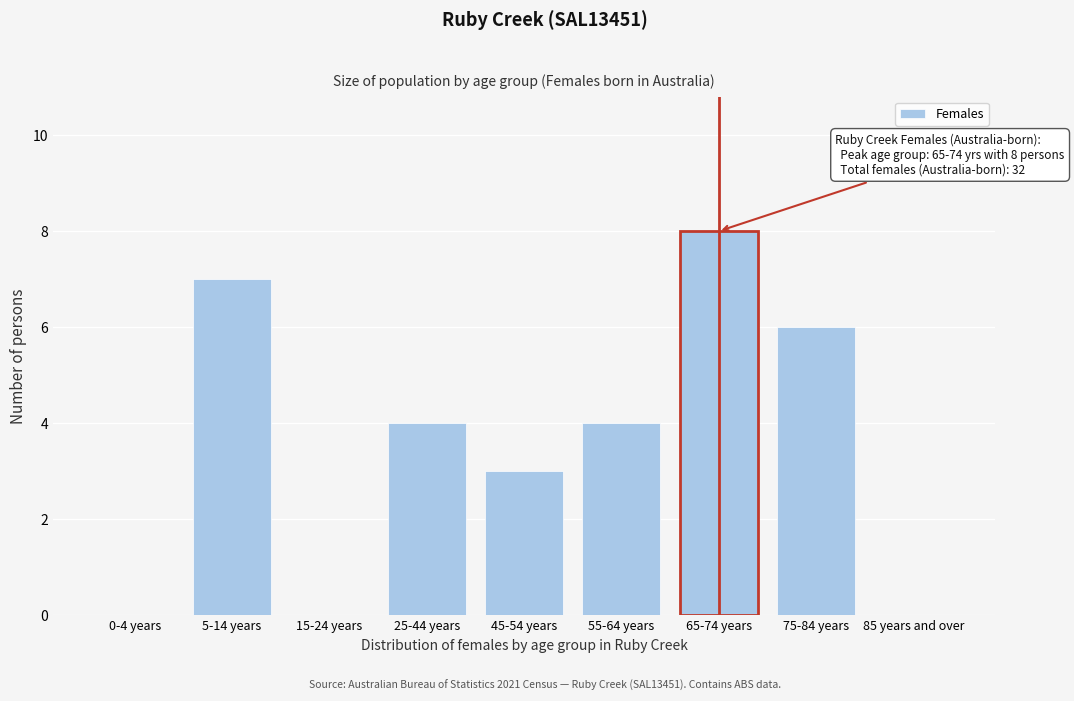

Reading left to right, transcribe all the data shown in this chart.

0-4 years=0	5-14 years=7	15-24 years=0	25-44 years=4	45-54 years=3	55-64 years=4	65-74 years=8	75-84 years=6	85 years and over=0